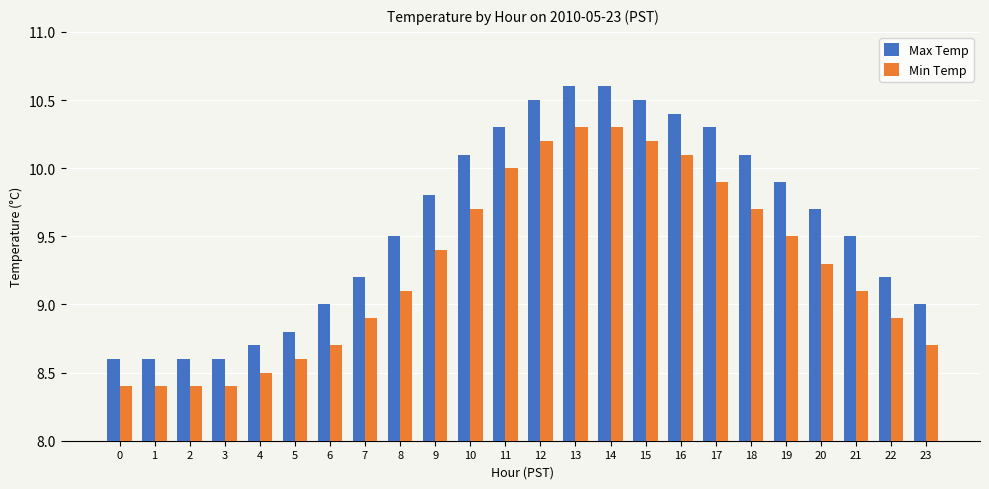

Reading left to right, list all the values displayed in this chart.

Max Temp: 0=8.6	1=8.6	2=8.6	3=8.6	4=8.7	5=8.8	6=9.0	7=9.2	8=9.5	9=9.8	10=10.1	11=10.3	12=10.5	13=10.6	14=10.6	15=10.5	16=10.4	17=10.3	18=10.1	19=9.9	20=9.7	21=9.5	22=9.2	23=9.0
Min Temp: 0=8.4	1=8.4	2=8.4	3=8.4	4=8.5	5=8.6	6=8.7	7=8.9	8=9.1	9=9.4	10=9.7	11=10.0	12=10.2	13=10.3	14=10.3	15=10.2	16=10.1	17=9.9	18=9.7	19=9.5	20=9.3	21=9.1	22=8.9	23=8.7